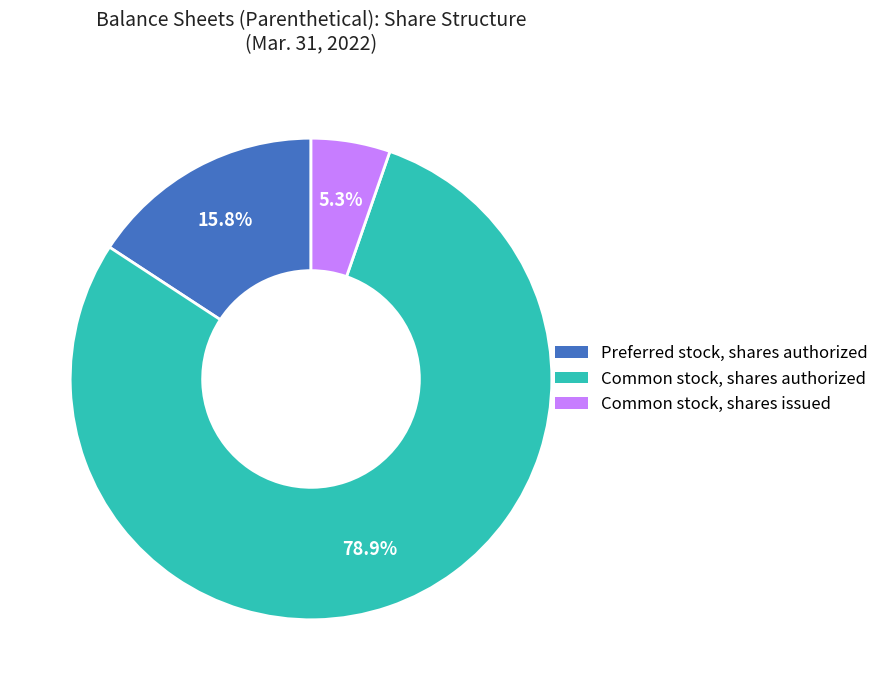

Is the sum of Preferred stock, shares authorized and Common stock, shares authorized greater than half?

Yes